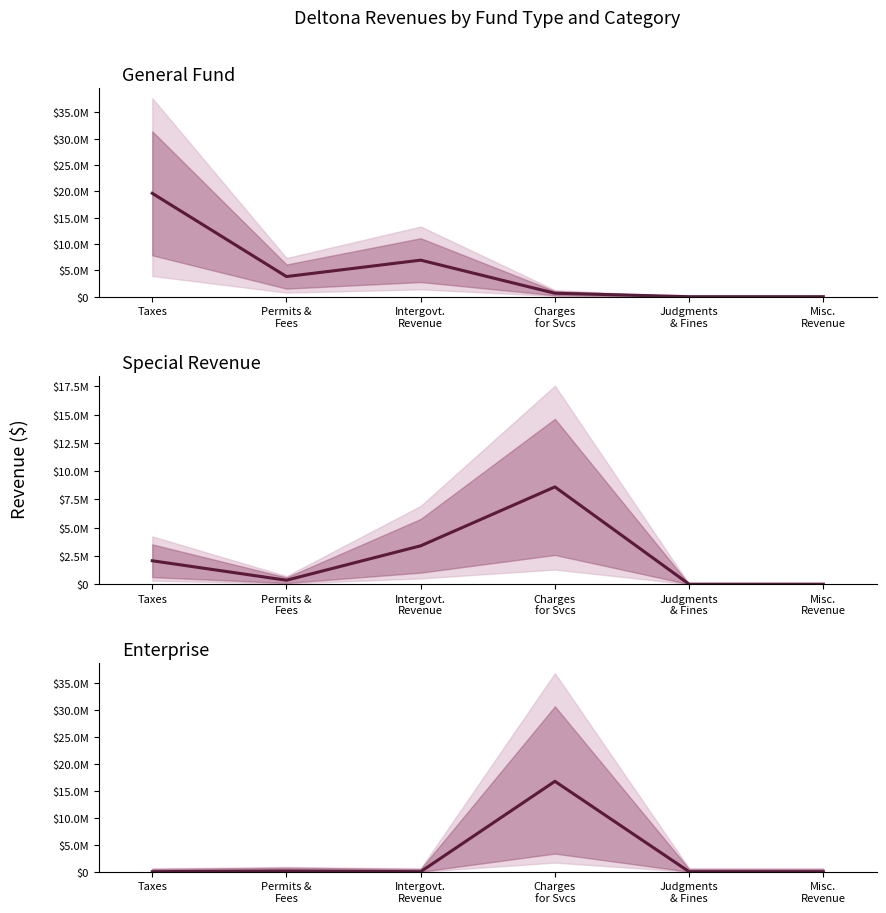

Where is Enterprise nearest to the value 8377273?

Permits &
Fees